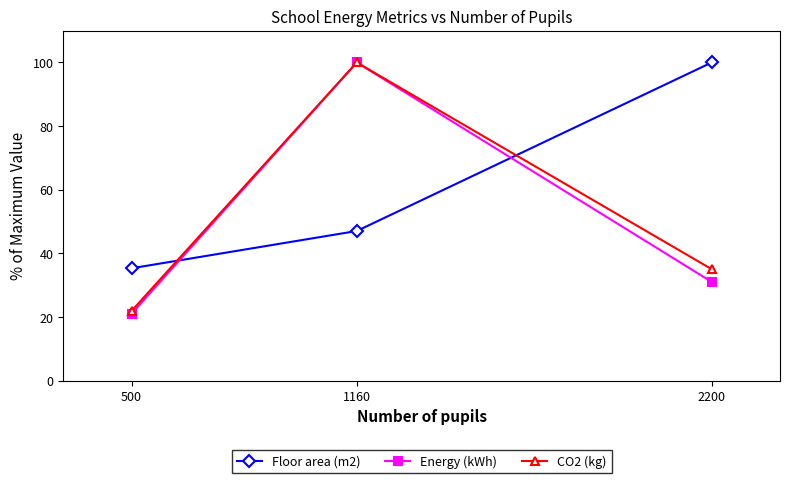

The value of Floor area (m2) at 2200 is 100.0. True or false?

True